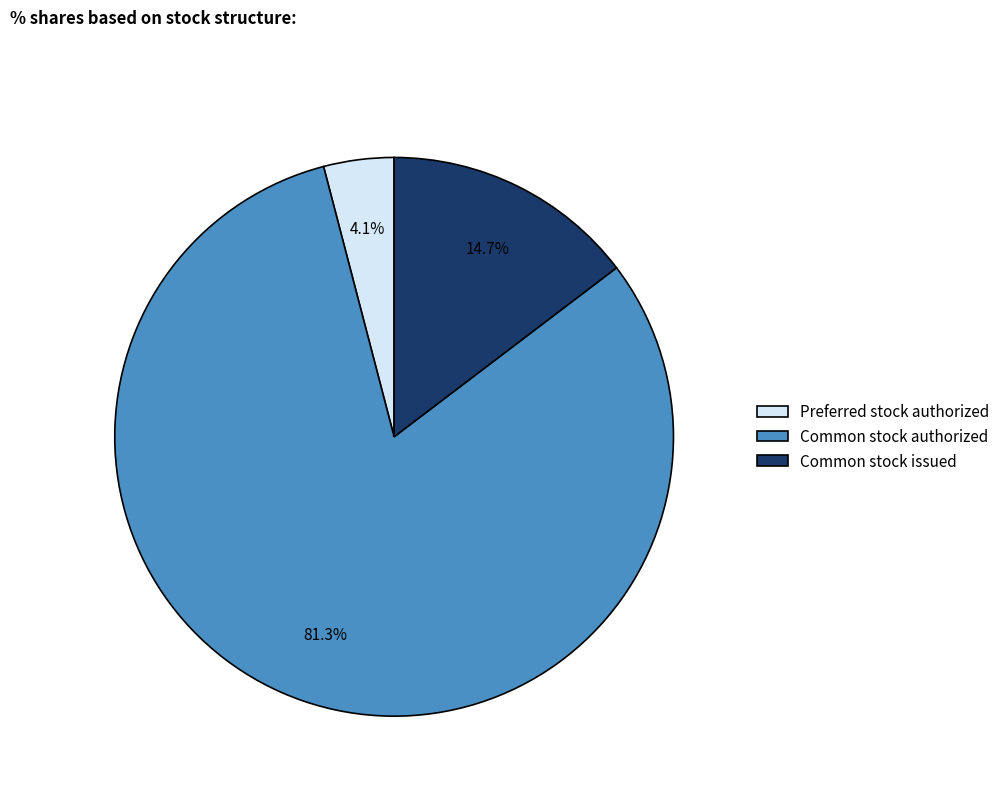

Which category has the biggest portion of the pie?

Common stock authorized